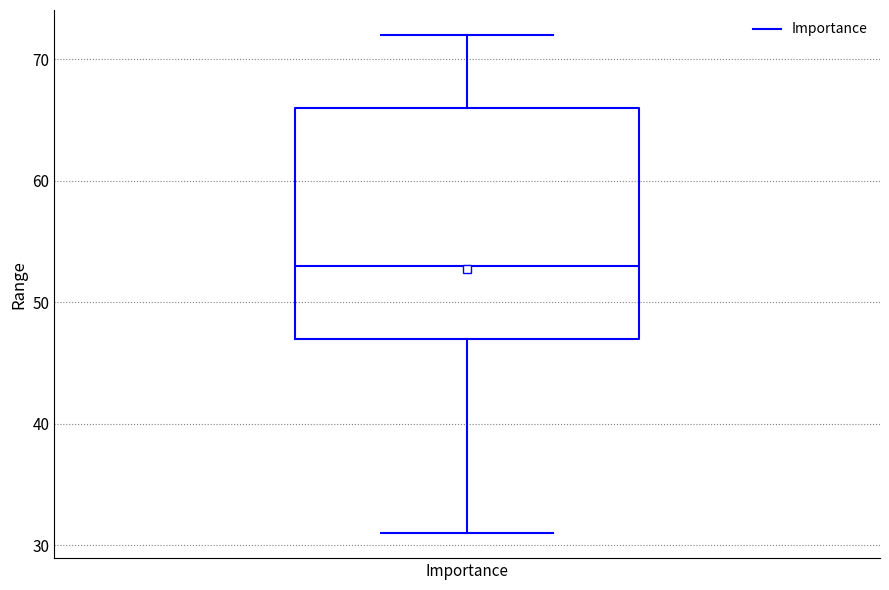

Where is the upper edge of the box for Importance on the y-axis? The values are not printed on the chart, so give them approximately, as read against the axis.

66